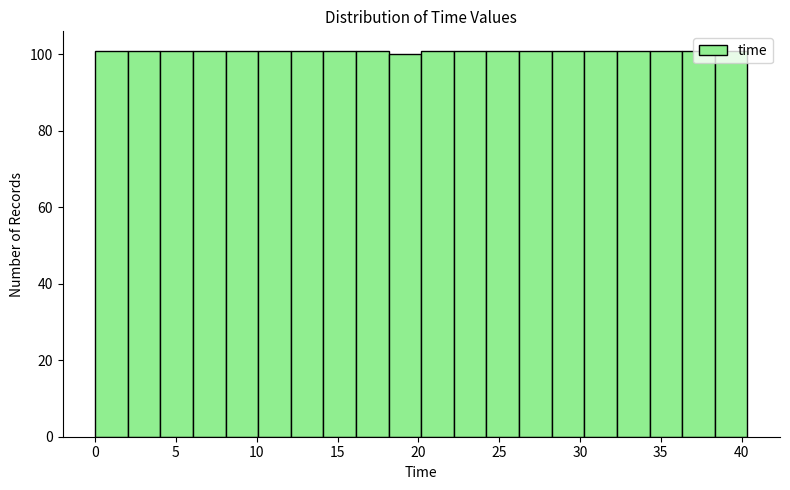

How tall is the bar that spans 30.5 to 32.5 on the x-axis? Neither the bar edges nor the heights are printed on the chart, so give them approximately, as read against the axes.

102